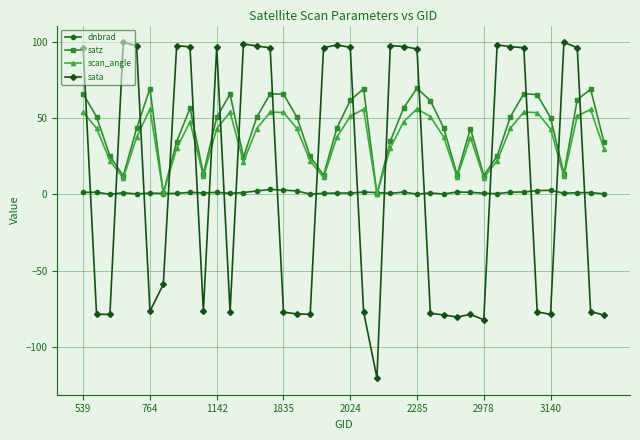

True or false: scan_angle has more than 2 points higher than both neighbors.

True